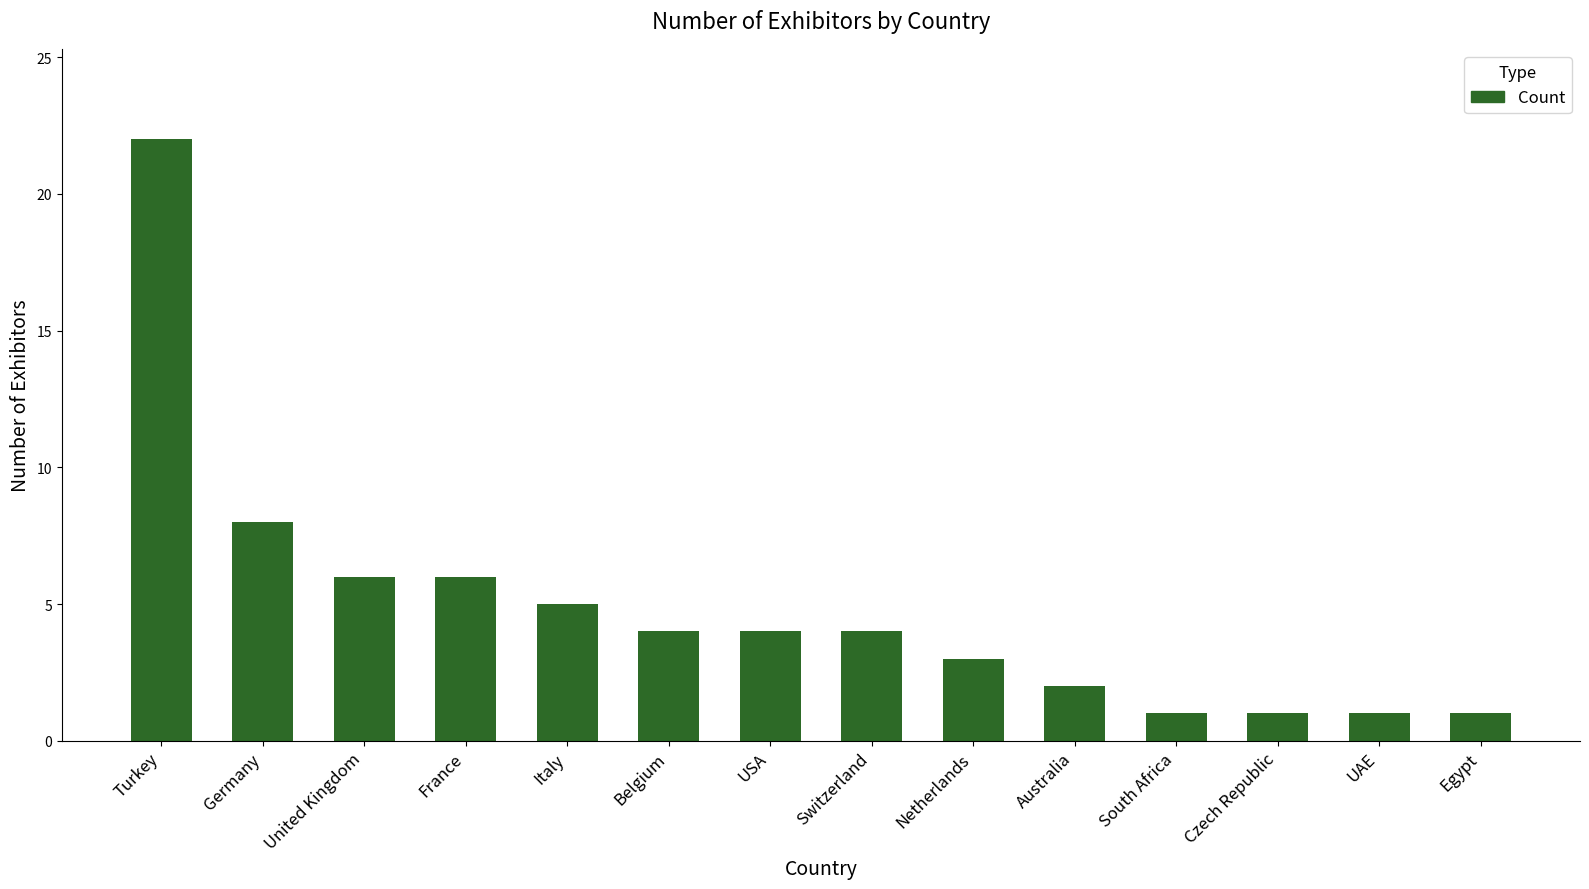

What is the maximum value shown in the chart?

22